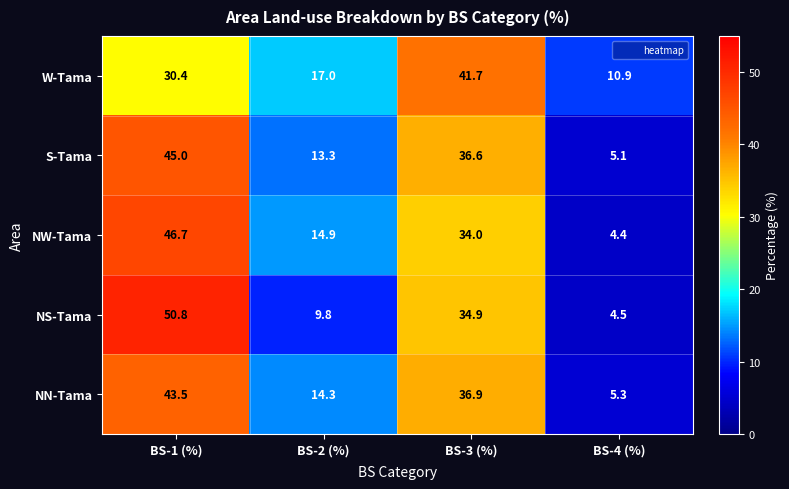

What is the total value across all series at BS-3 (%)?

184.1